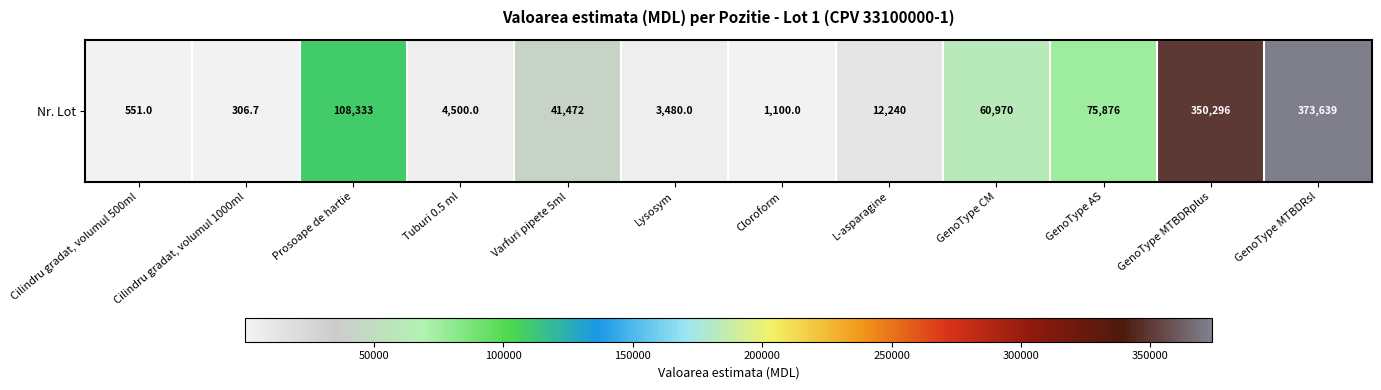

What is the sum of the values at GenoType AS and Varfuri pipete 5ml?

117348.5